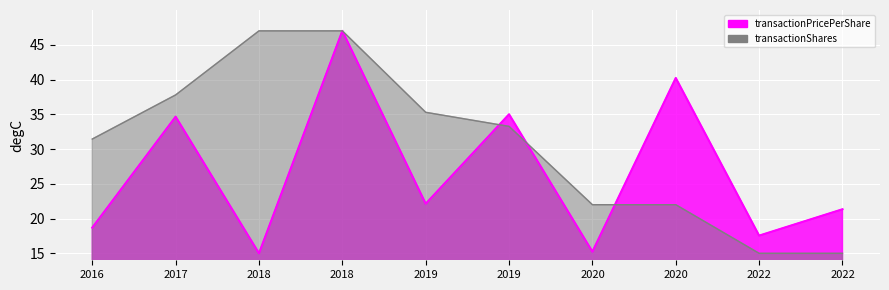

What is the spread (max minus min) of values at 2020-11-12?

6.8